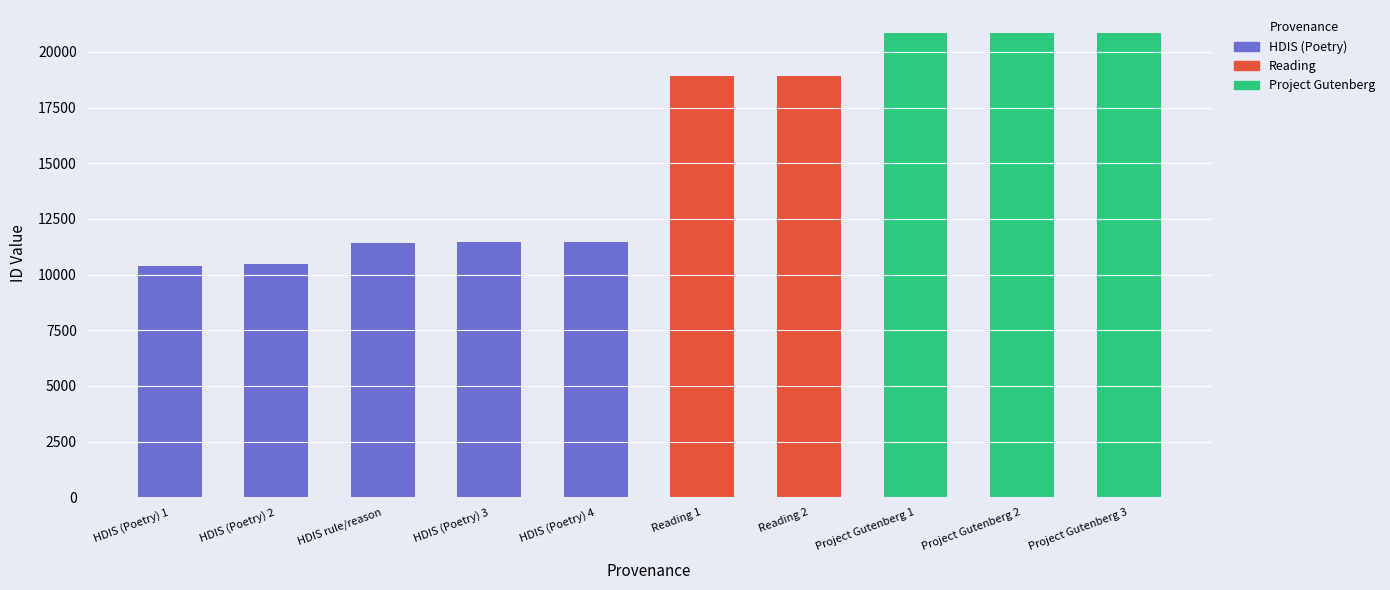

At how many categories does at least one series exceed 5315?

10